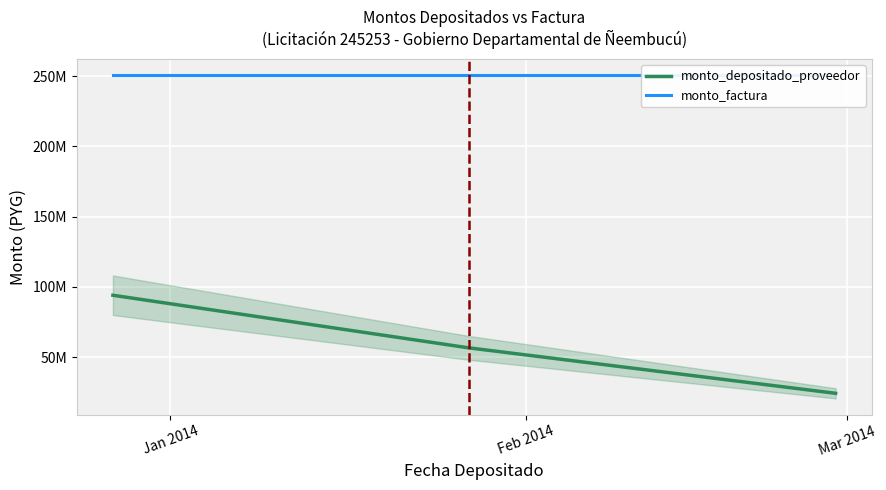

What are all the series names shown in the legend?

monto_depositado_proveedor, monto_factura